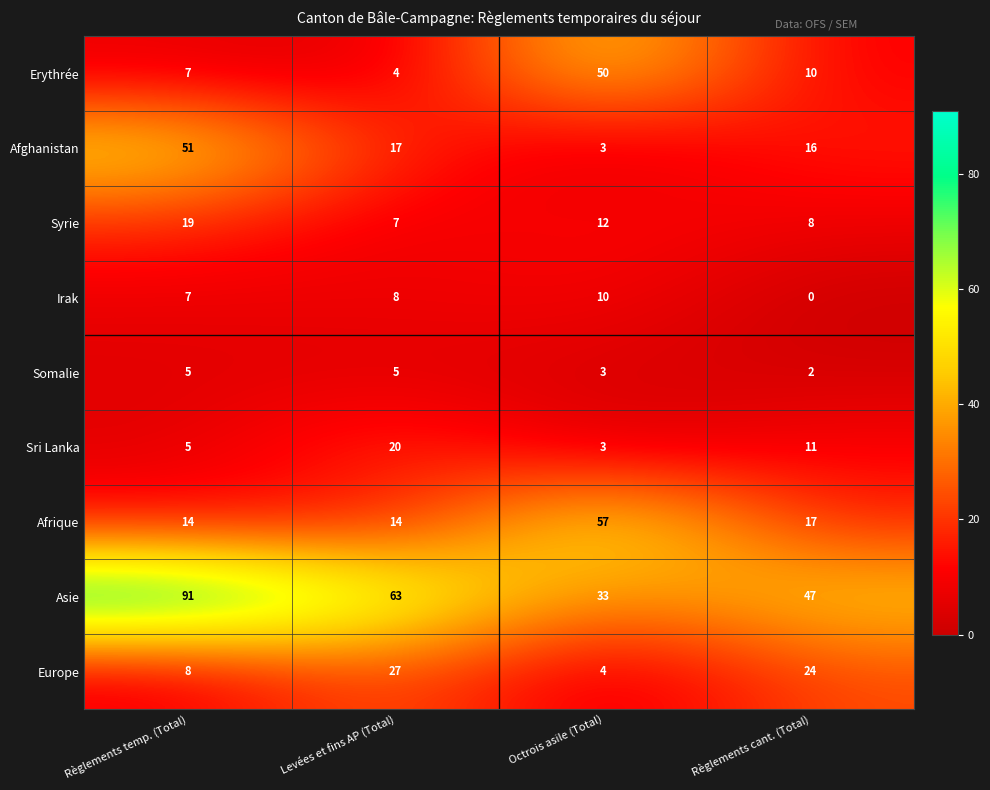

At how many categories does at least one series exceed 37?

4